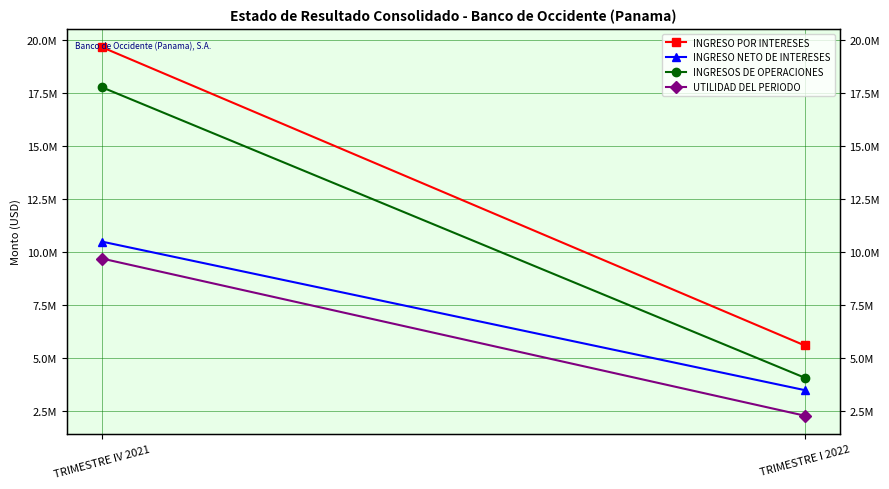

What is the sum of all UTILIDAD DEL PERIODO values?

12002910.1